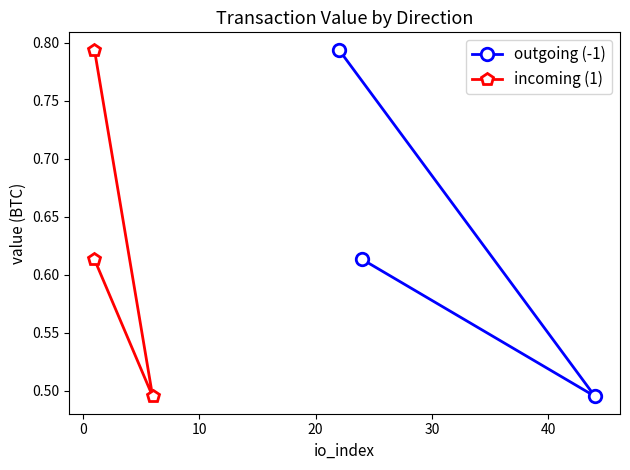

Which series has the largest range (max minus min)?

outgoing (-1)